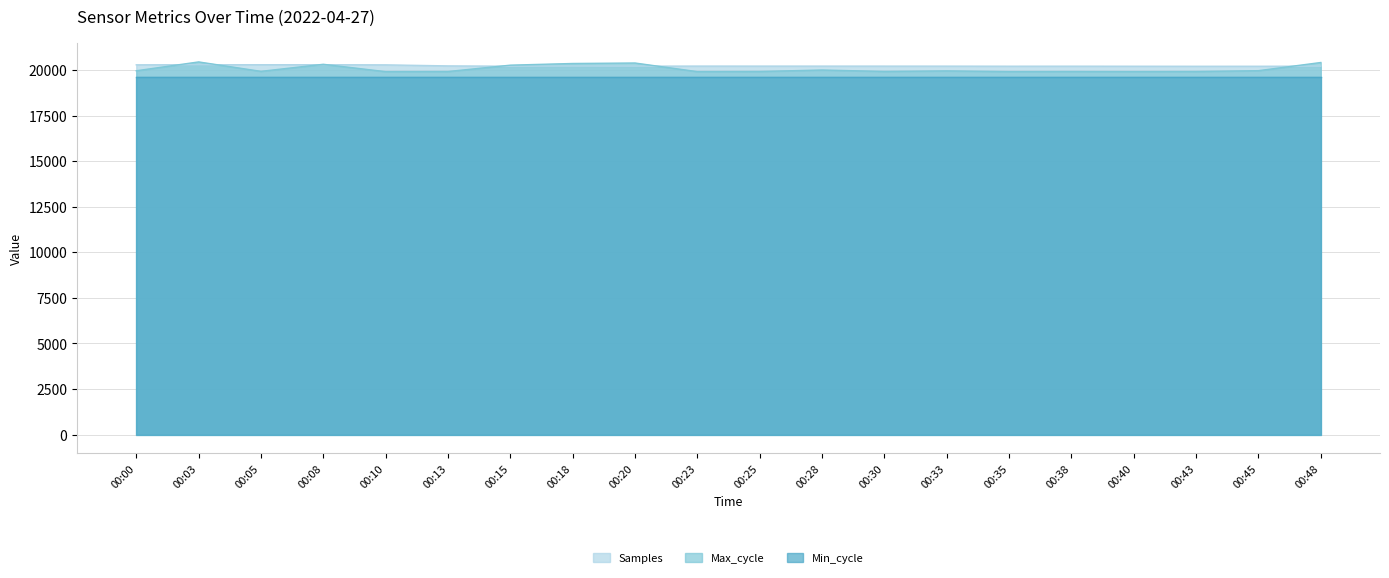

What is the spread (max minus min) of values at 00:03?

842.0